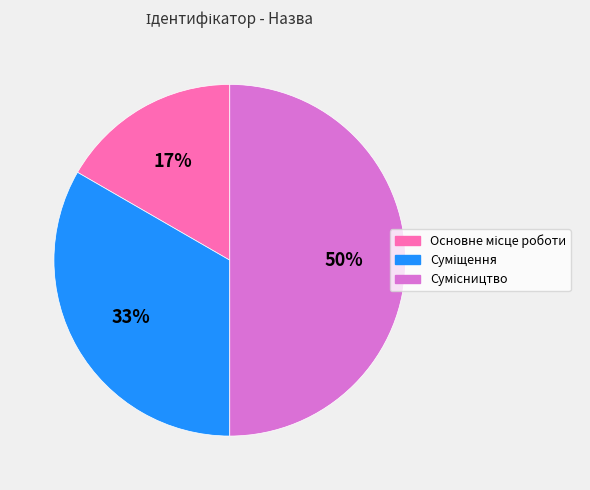

Count the number of slices in the pie.

3